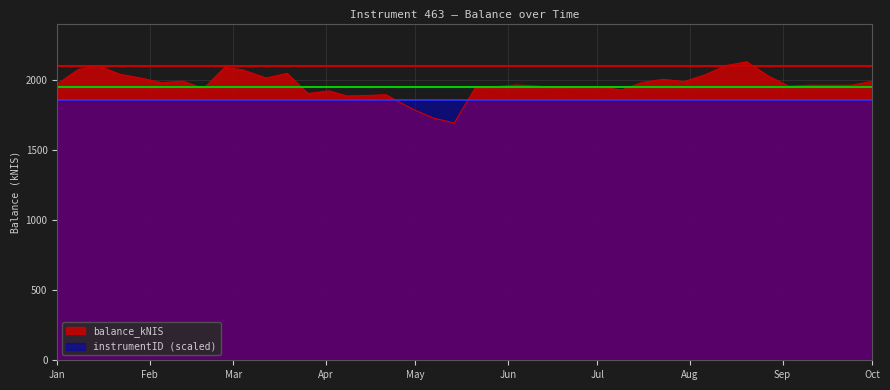

What is the smallest value displayed?

1691.4